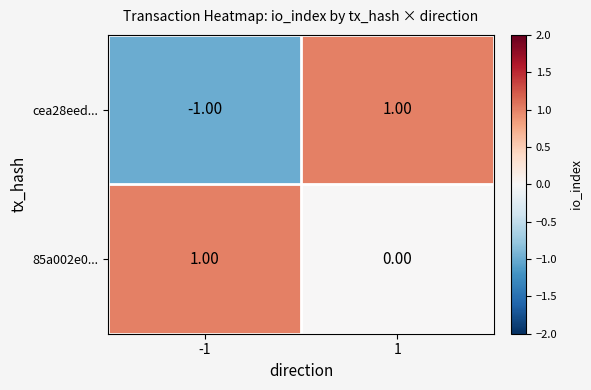

Is the value of 85a002e0... at 1 greater than the value of cea28eed... at 1?

No